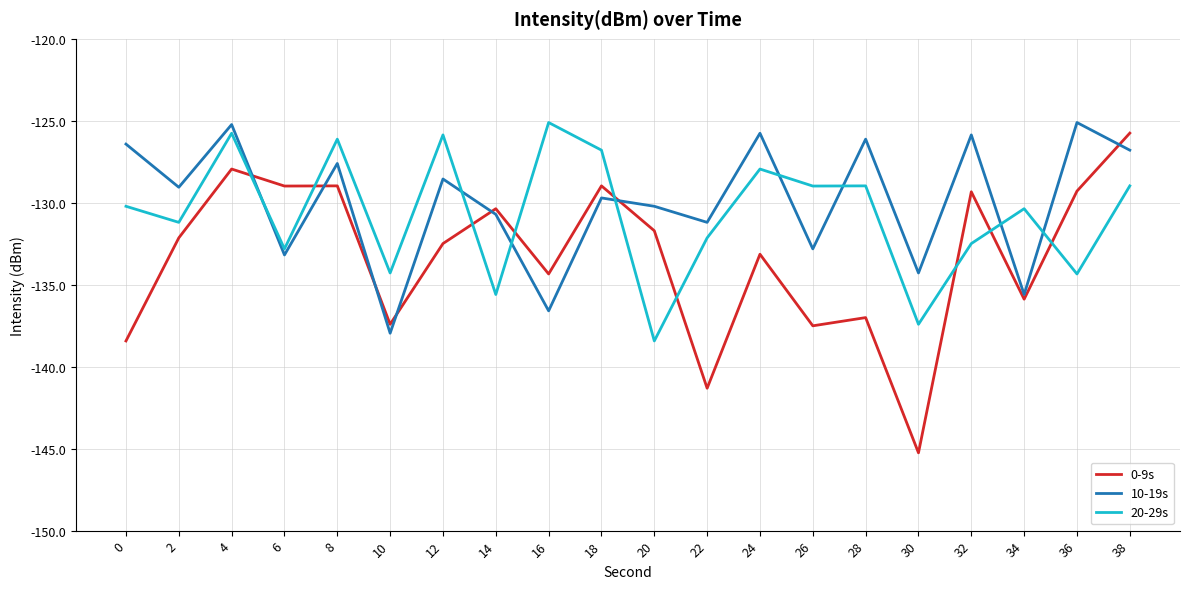

Which series has the widest spread of values?

0-9s